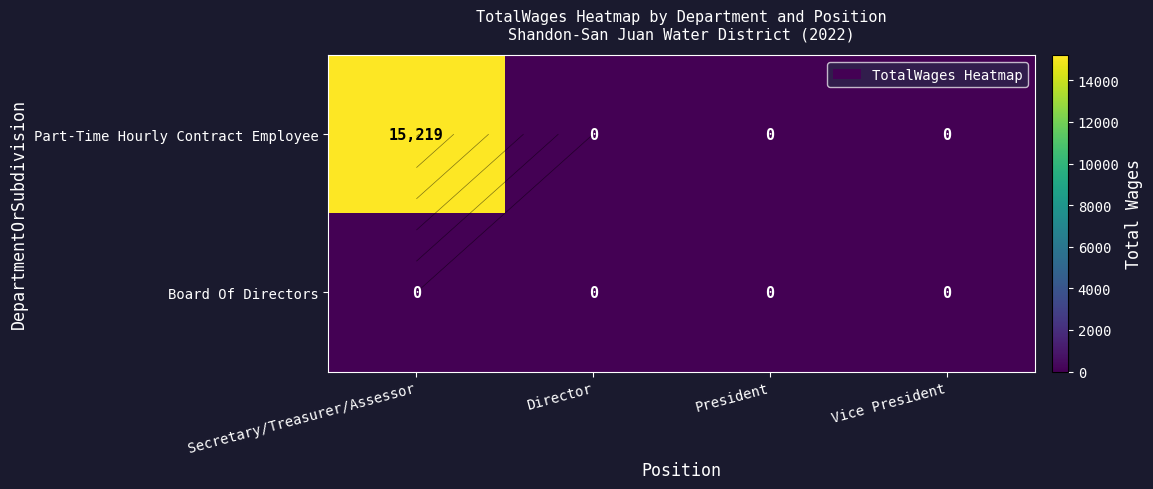

At Secretary/Treasurer/Assessor, list the series in order from smallest to largest.

Board Of Directors, Part-Time Hourly Contract Employee